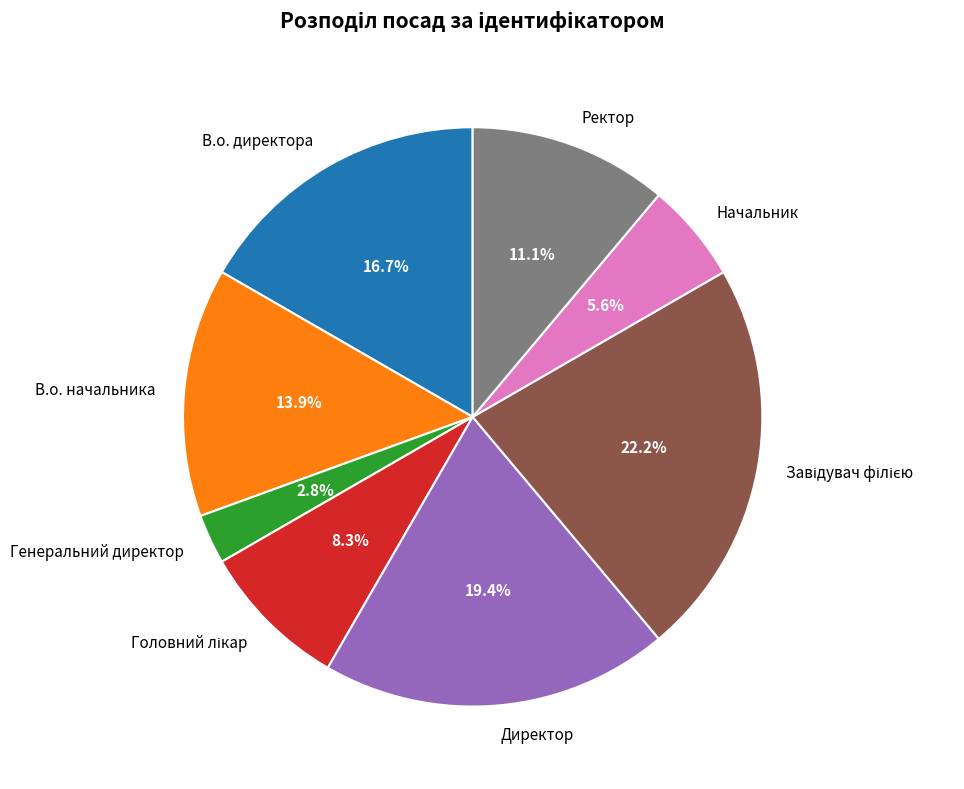

The В.о. начальника slice represents 14% of the pie. True or false?

True